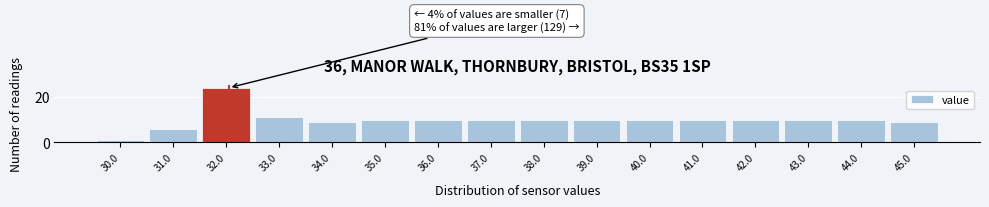

Reading left to right, list all the values displayed in this chart.

30.0=1	31.0=6	32.0=24	33.0=11	34.0=9	35.0=10	36.0=10	37.0=10	38.0=10	39.0=10	40.0=10	41.0=10	42.0=10	43.0=10	44.0=10	45.0=9